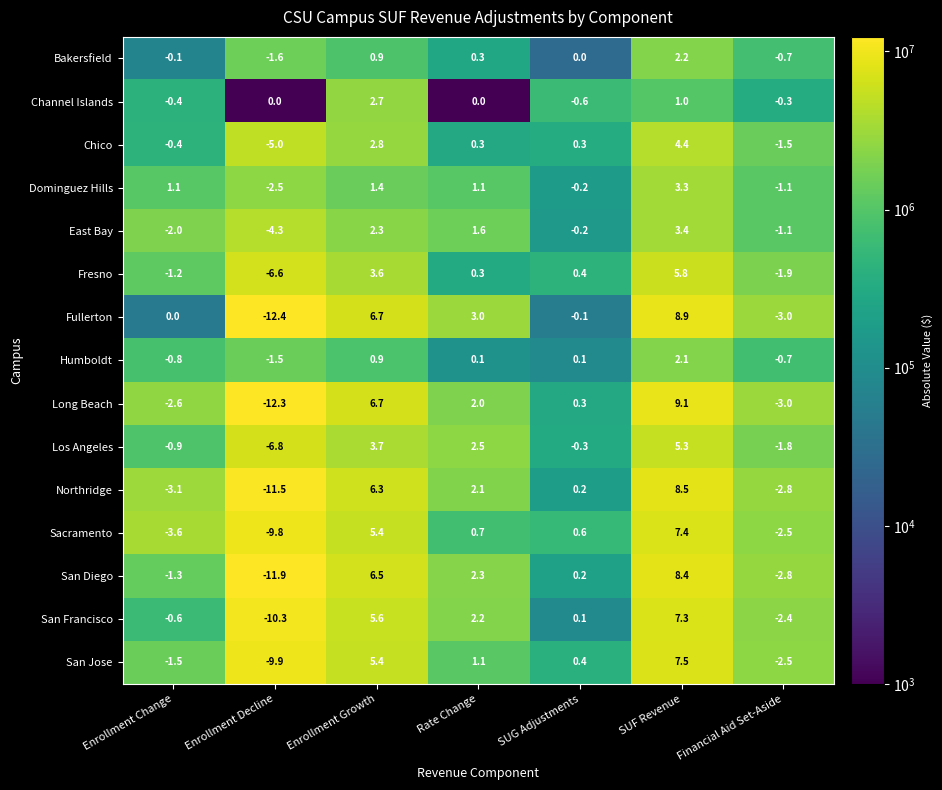

Read the Northridge value at Enrollment Growth.

6.3